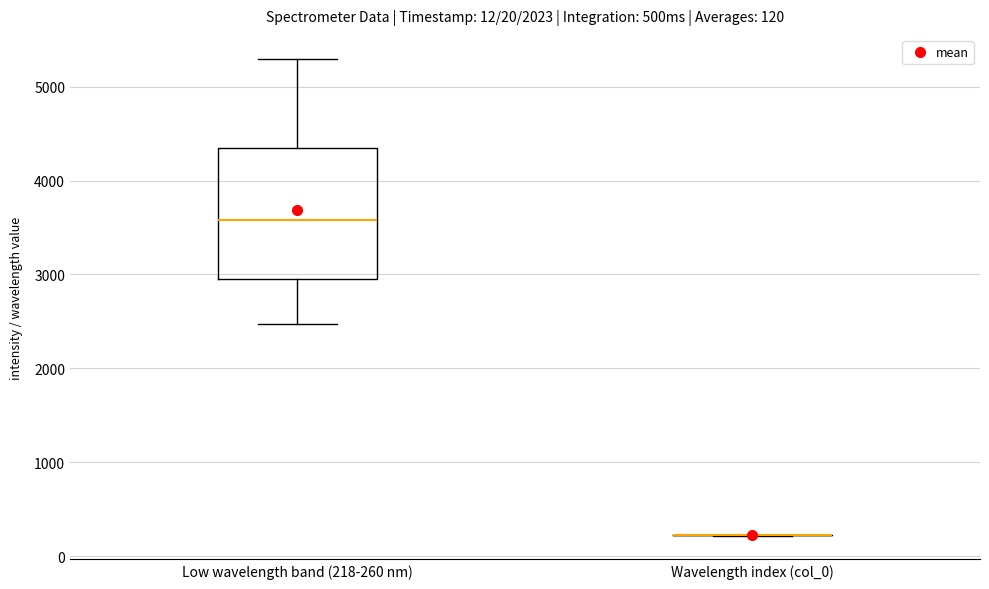

Comparing the boxes themselves (not the whiskers), which one is the tallest?

Low wavelength band (218-260 nm)